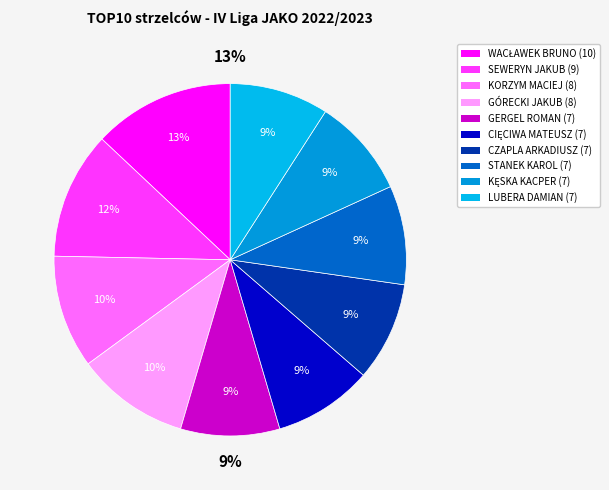

Combined, do SEWERYN JAKUB and CIĘCIWA MATEUSZ account for over 50%?

No